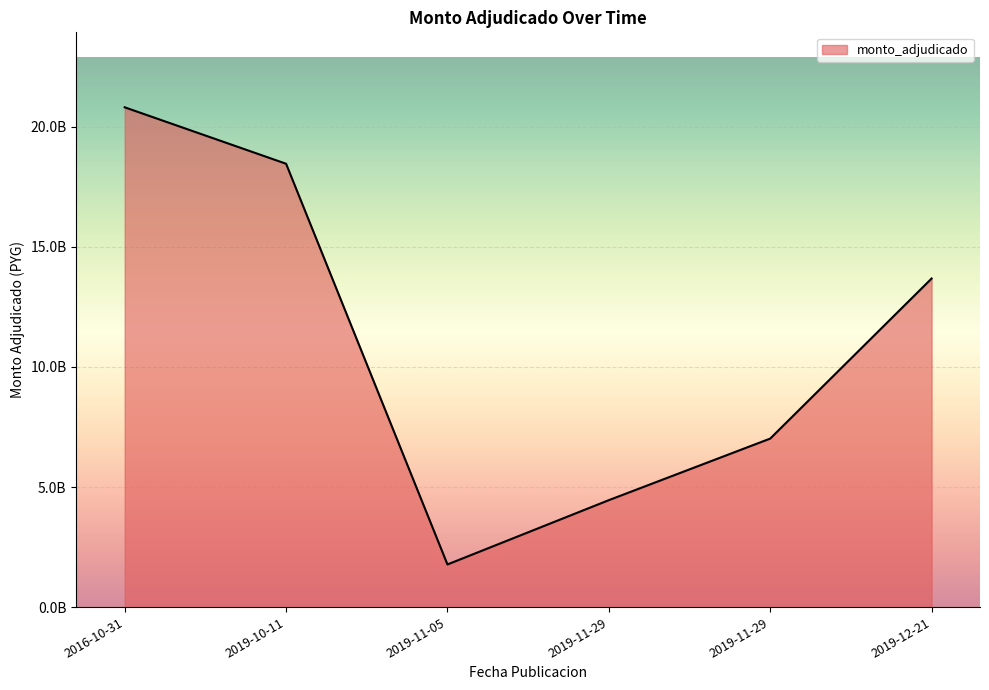

Count the values in the range 4452386597 to 18459846745.

4